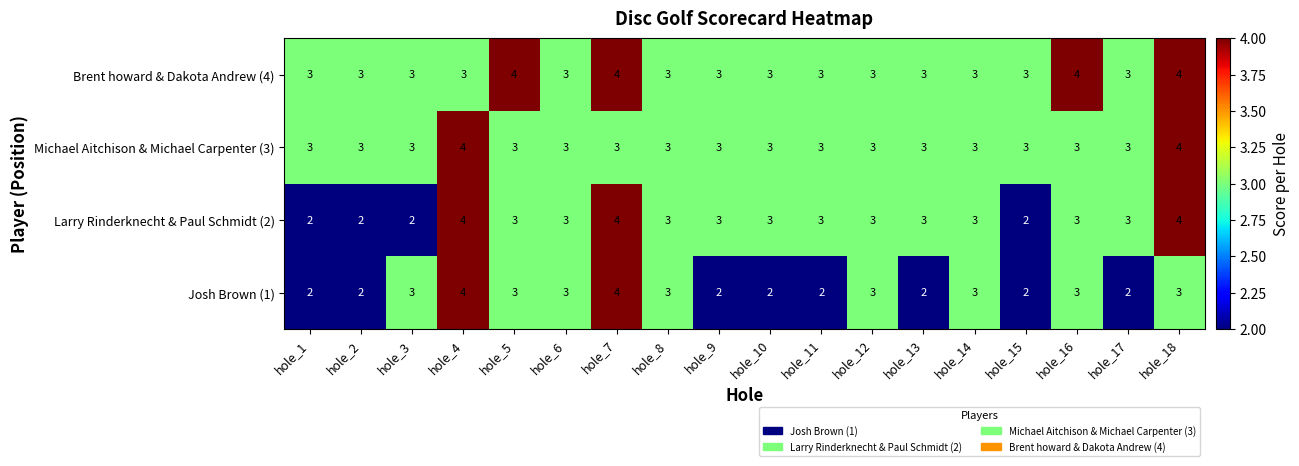

What is the sum of the Michael Aitchison & Michael Carpenter (3) values at hole_3 and hole_6?

6